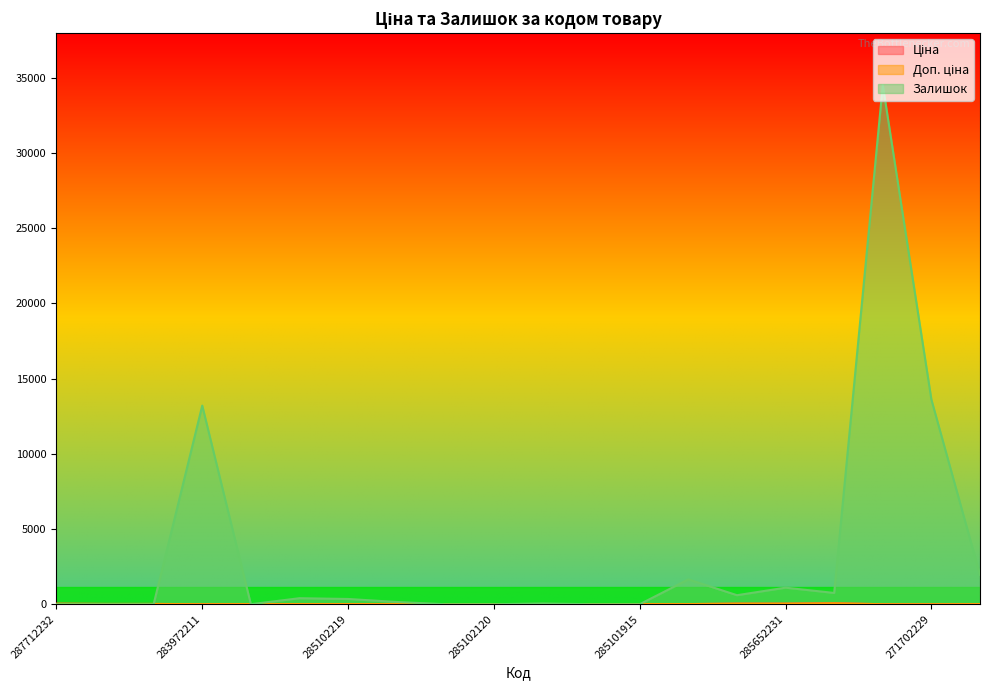

Is it true that Доп. ціна equals 37.3 at 285652231?

True